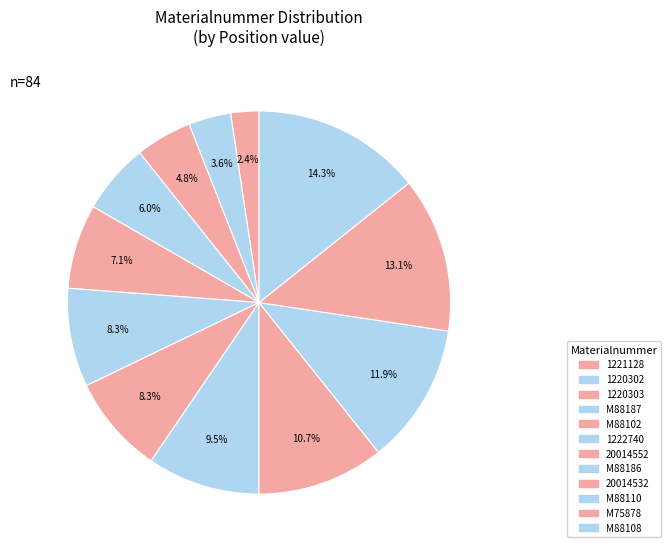

Does M88102 represent more than half of the total?

No